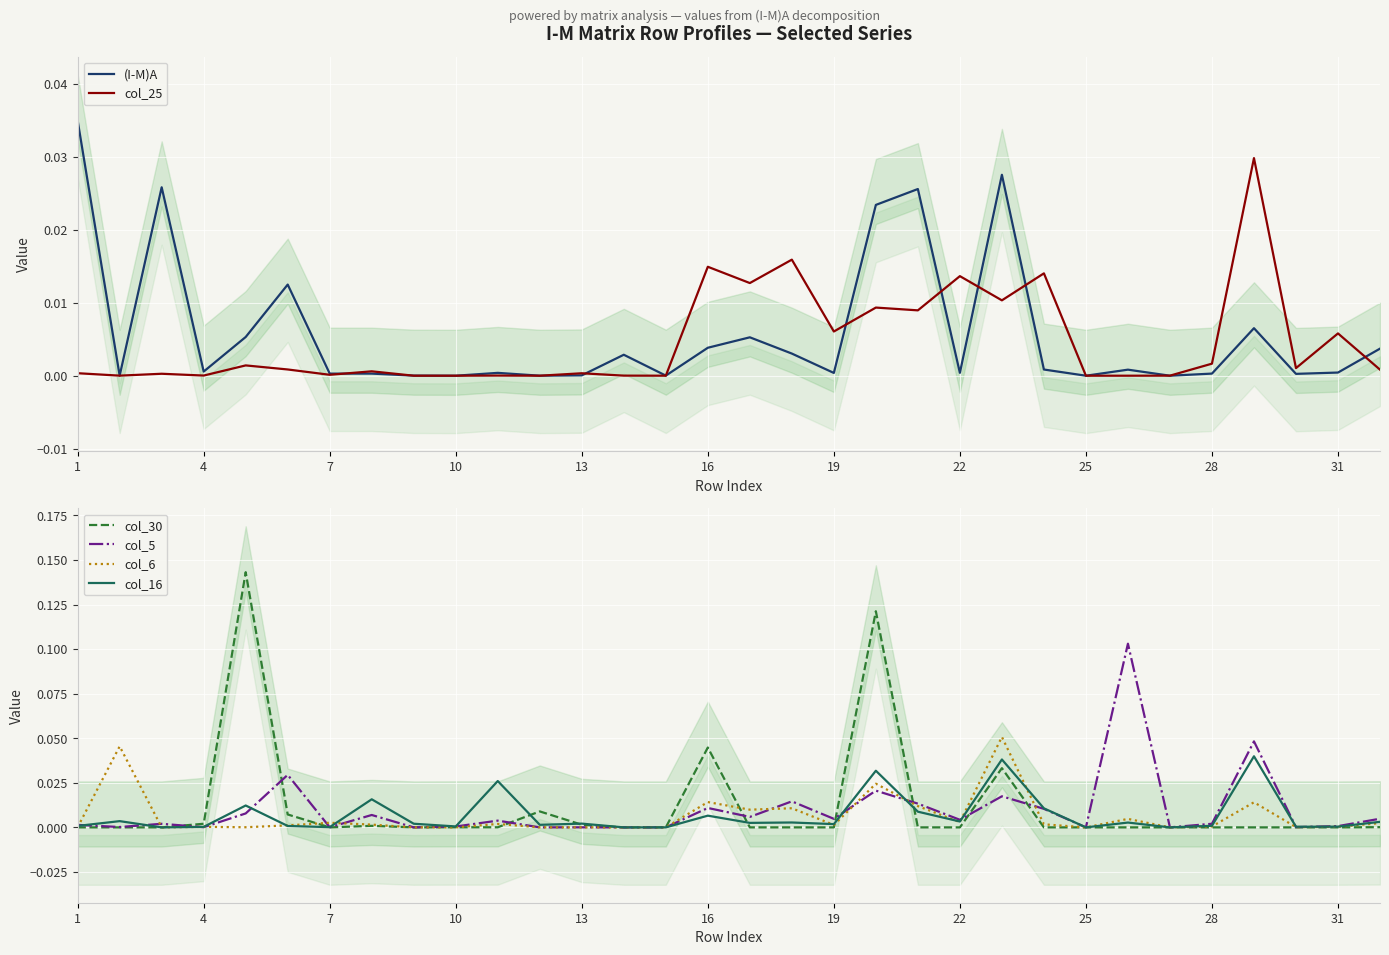

In col_30, how many points are lower than both neighbors (excluding endpoints)?

3